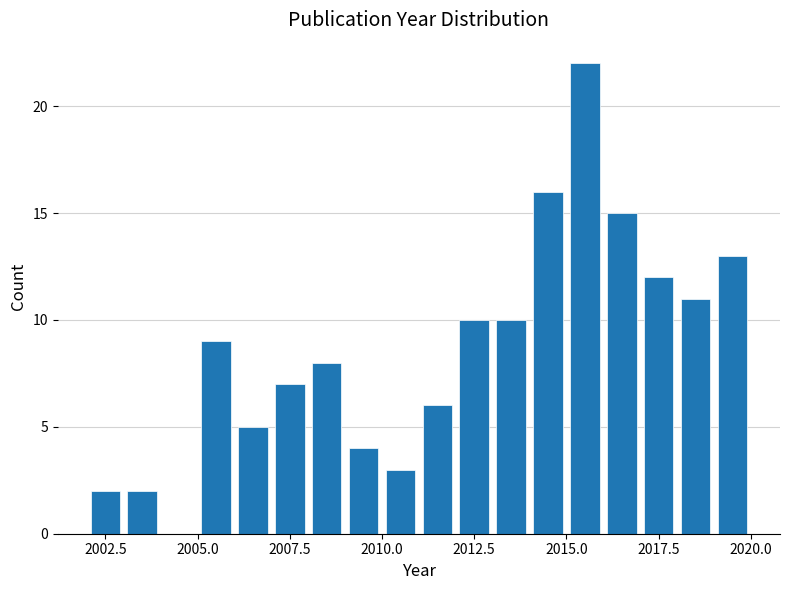

Around what value on the x-axis is the tallest bar? Give the approximate position of its centre, as read against the axis.

2015.5